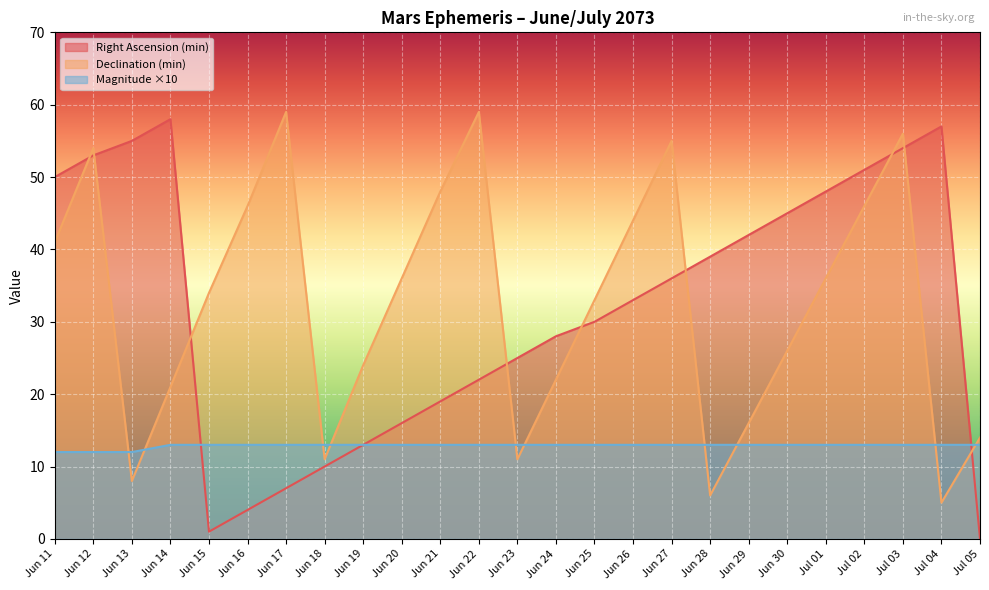

What is the maximum value shown in the chart?

59